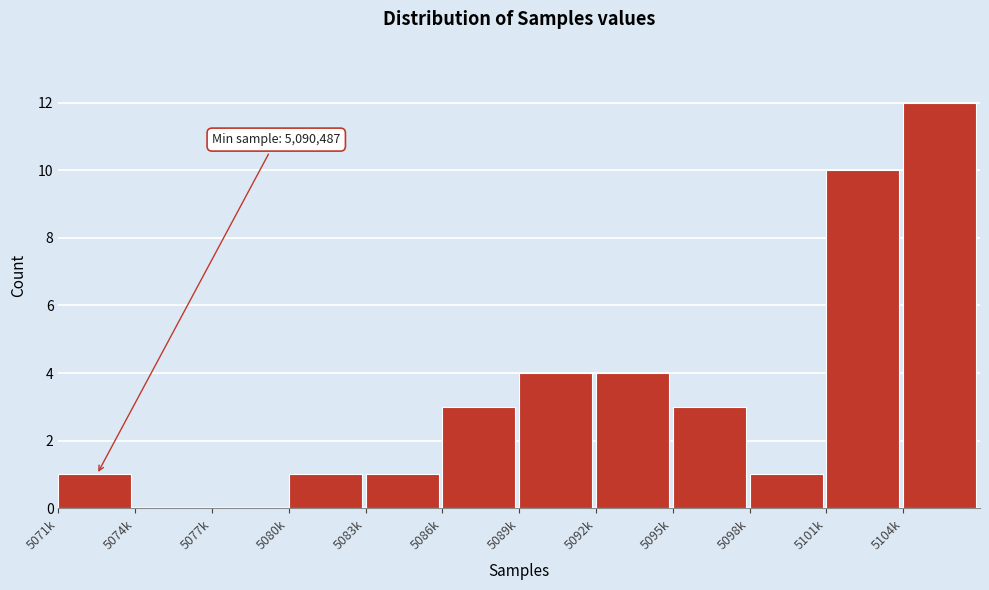

Reading right to left, extract all data points from this chart.

5104k=12	5101k=10	5098k=1	5095k=3	5092k=4	5089k=4	5086k=3	5083k=1	5080k=1	5077k=0	5074k=0	5071k=1